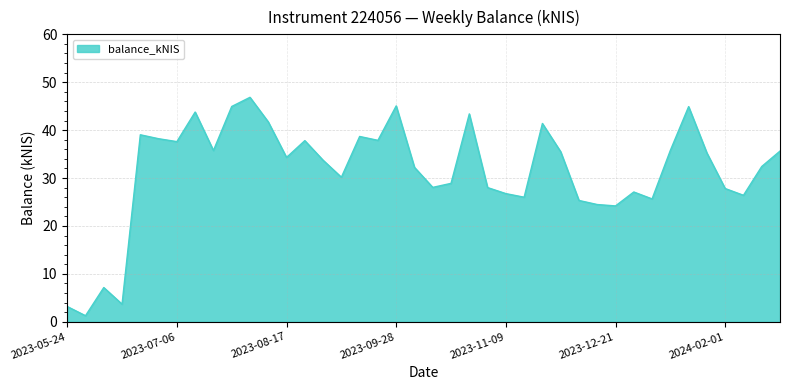

What is the difference between the maximum and minimum values?

45.6